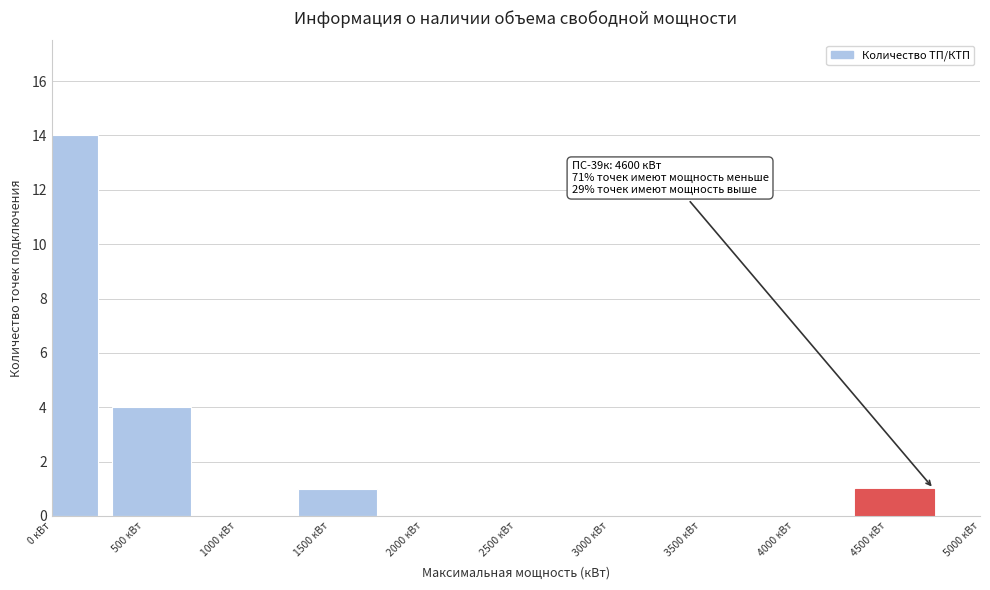

Reading left to right, extract all data points from this chart.

0 кВт=14	500 кВт=4	1000 кВт=0	1500 кВт=1	2000 кВт=0	2500 кВт=0	3000 кВт=0	3500 кВт=0	4000 кВт=0	4500 кВт=1